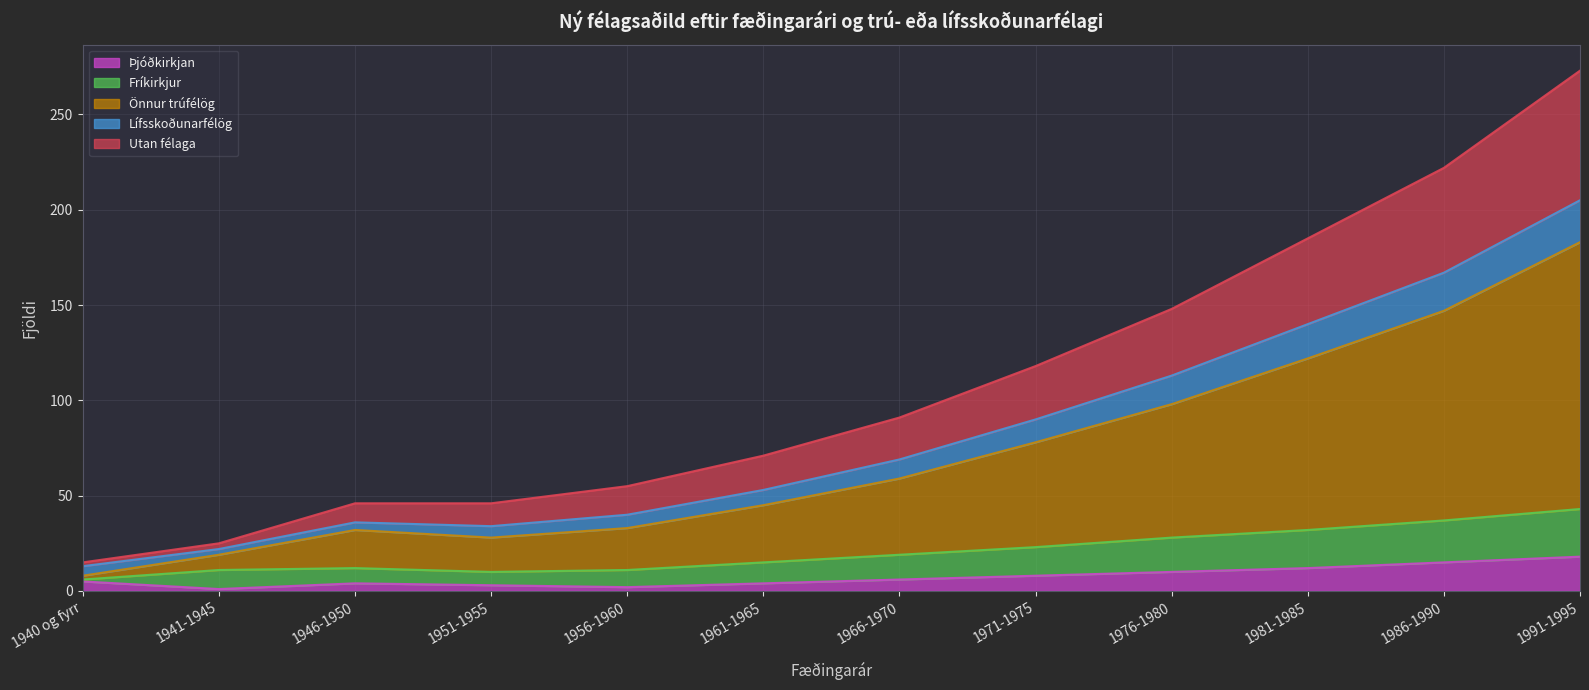

At which category is the sum across all series the highest?

1991-1995